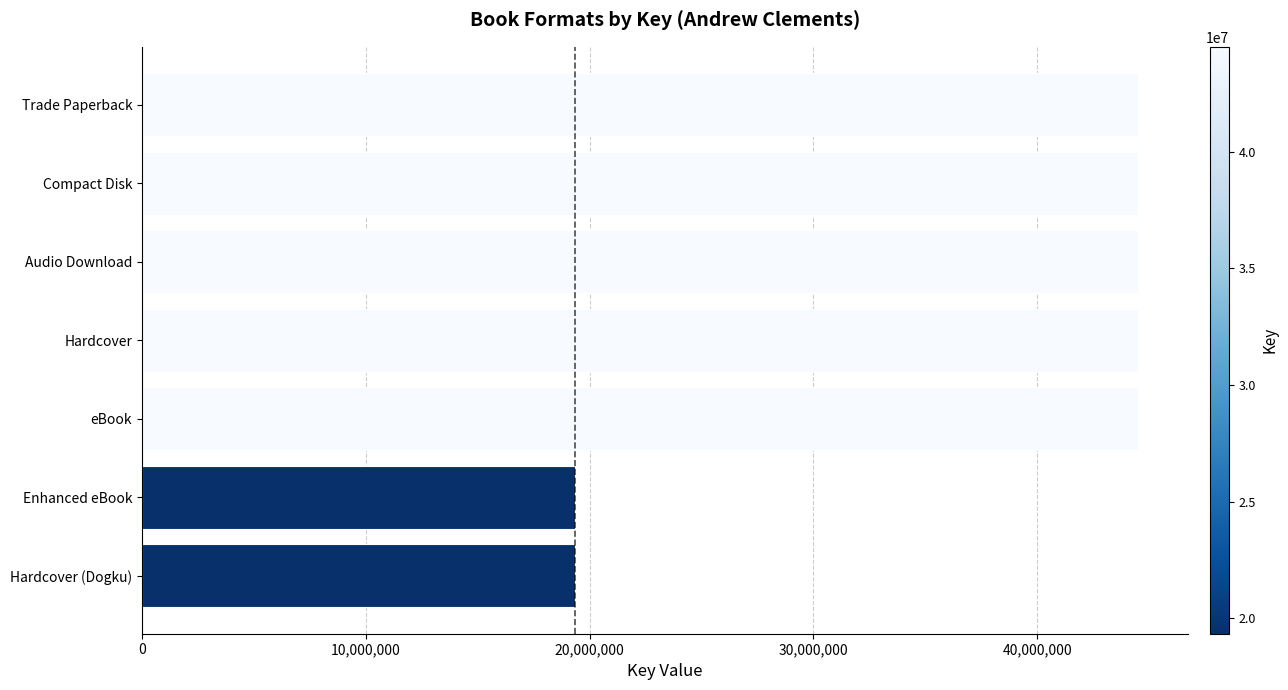

Count the number of data series in this chart.

1